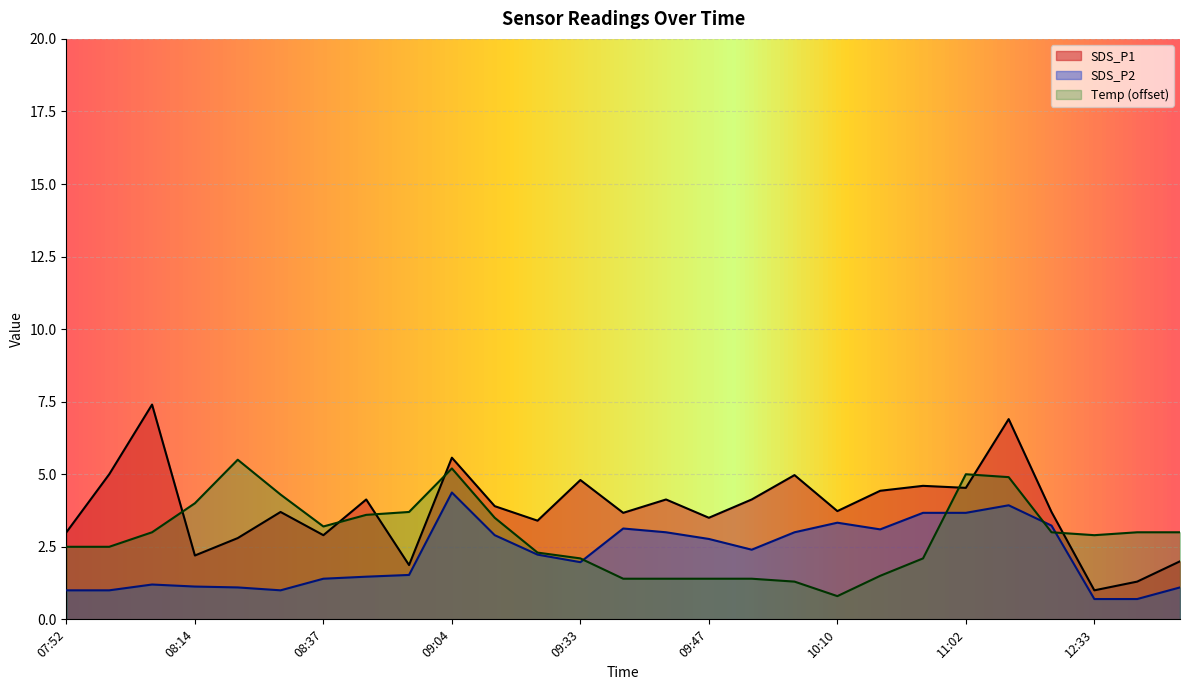

Where is Temp nearest to the value 3?

08:11